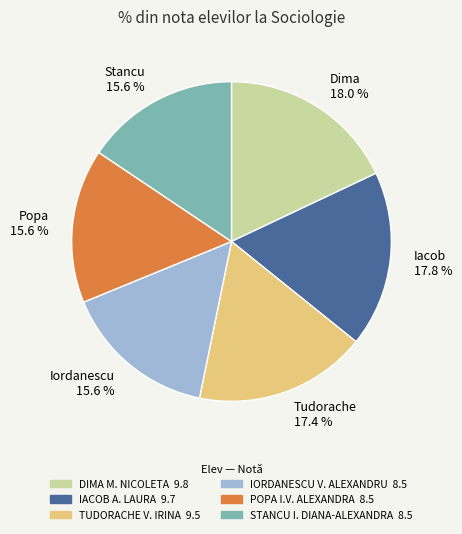

How much of the chart is everything except Iordanescu 15.6 %?

84.4%